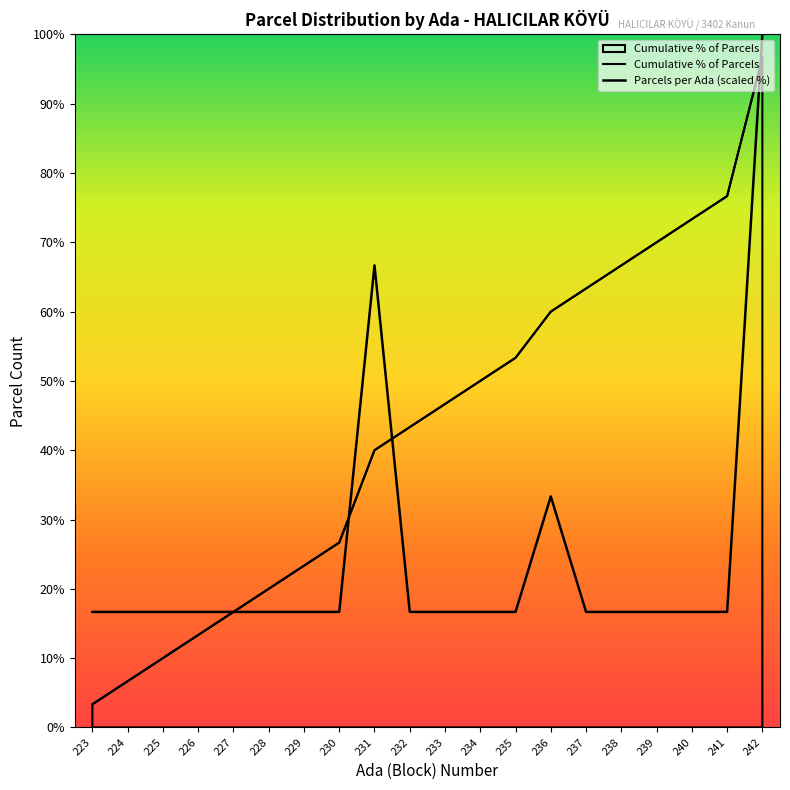

Between 224 and 223, which is larger?

224